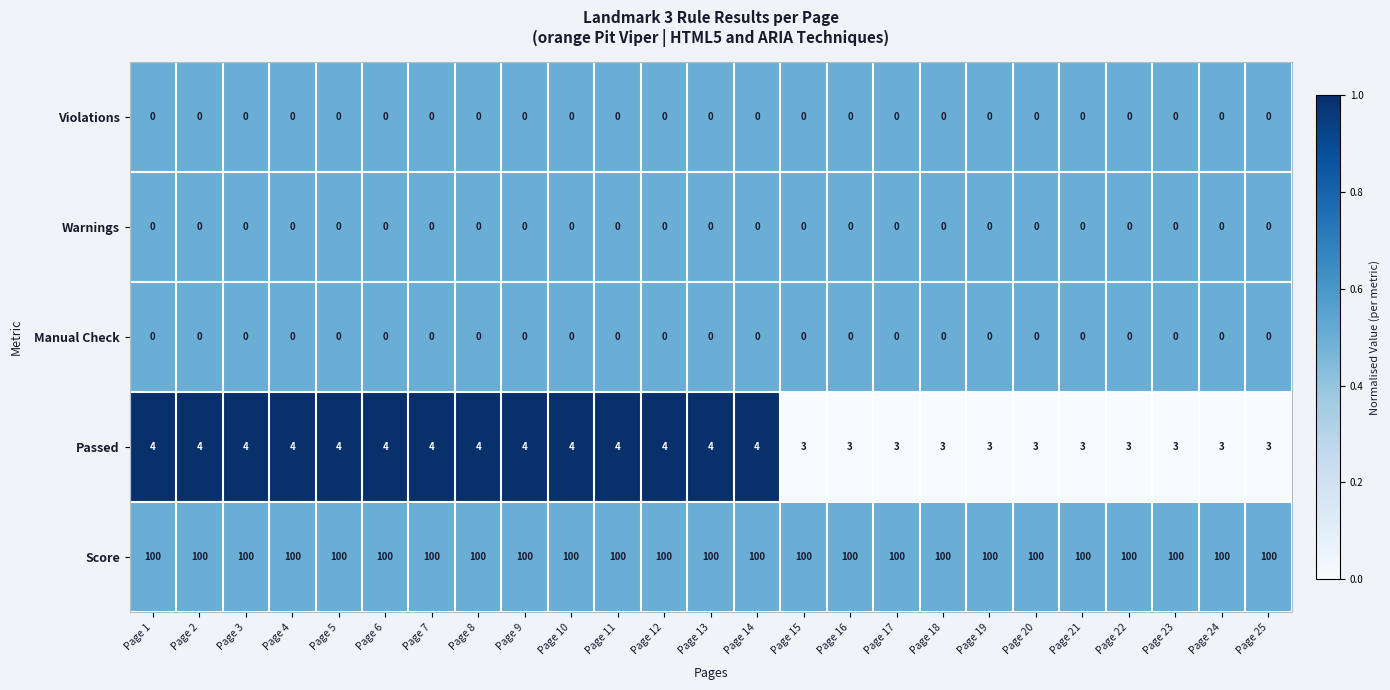

What is the average value of the Score series?

100